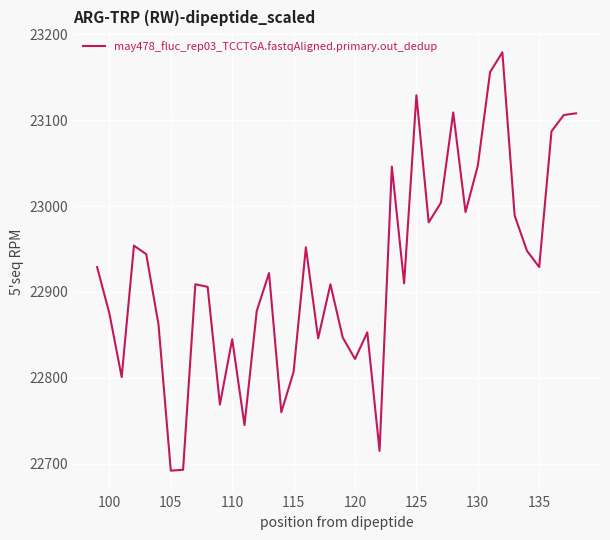

What is the difference between the maximum and minimum values?

487